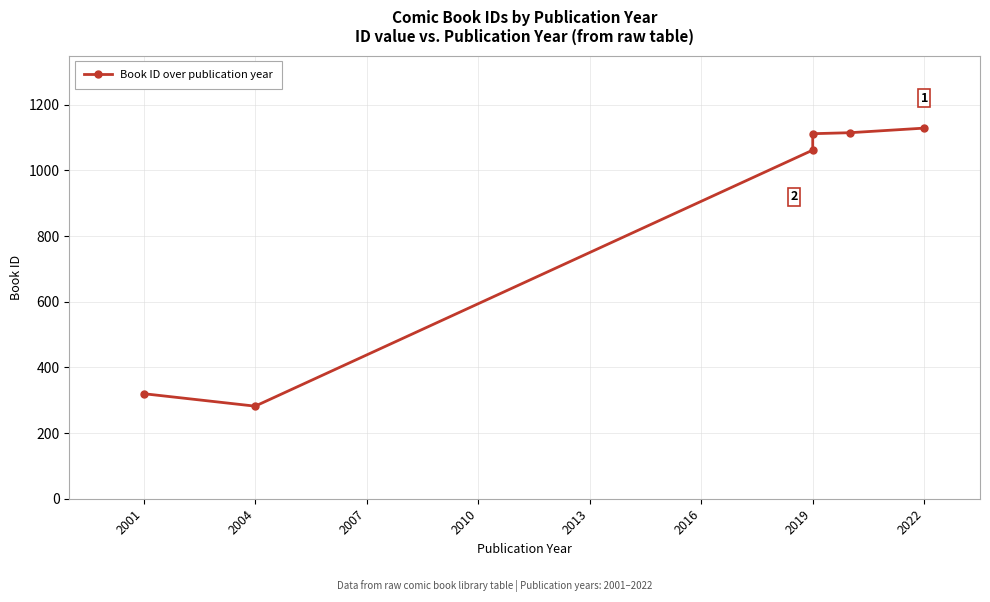

What is the maximum value shown in the chart?

1129